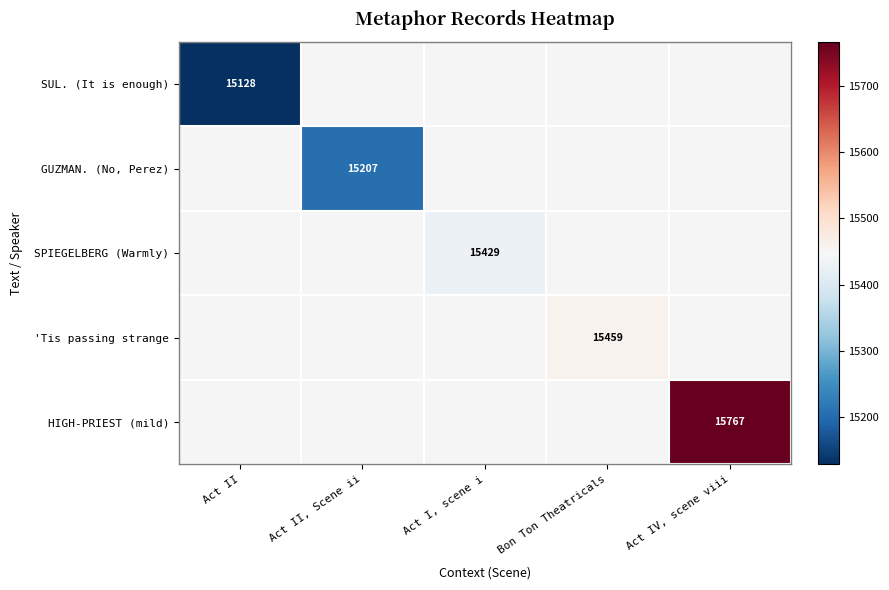

At which category does the chart reach its minimum across all series?

Act II